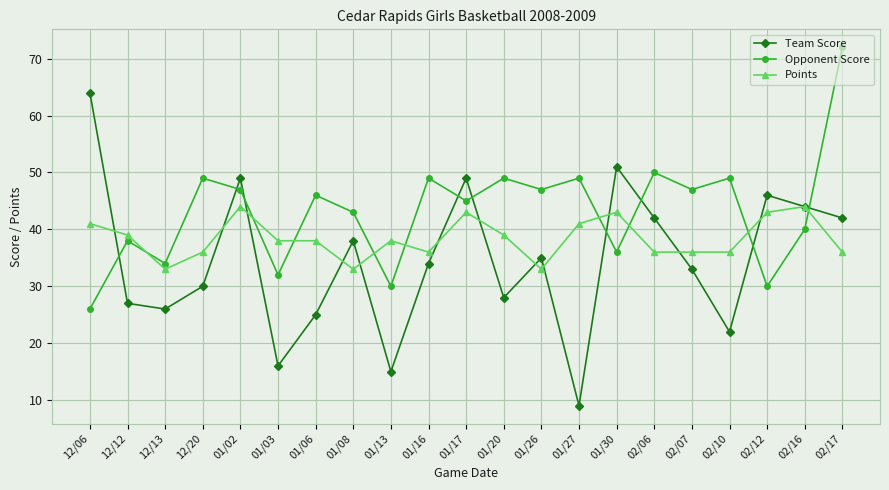

At which category does Team Score reach its first local valley?

12/13